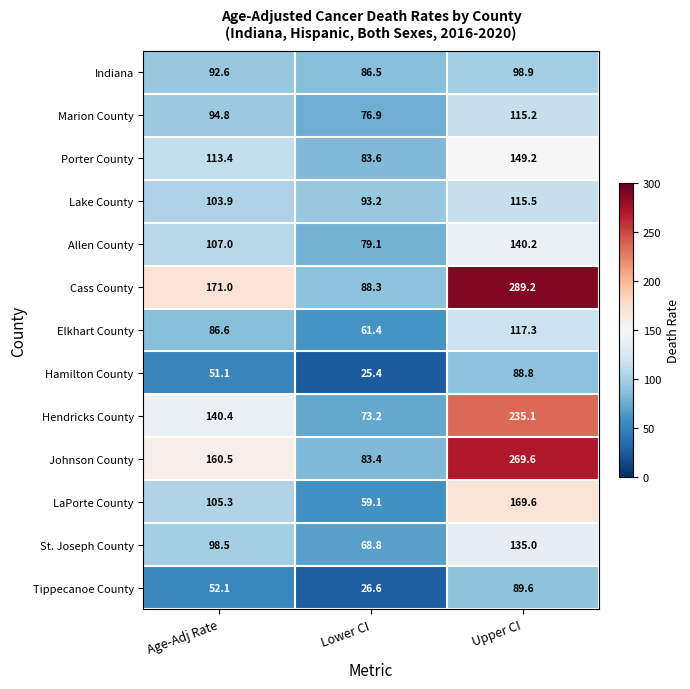

List the labels in order of Tippecanoe County value, smallest first.

Lower CI, Age-Adj Rate, Upper CI